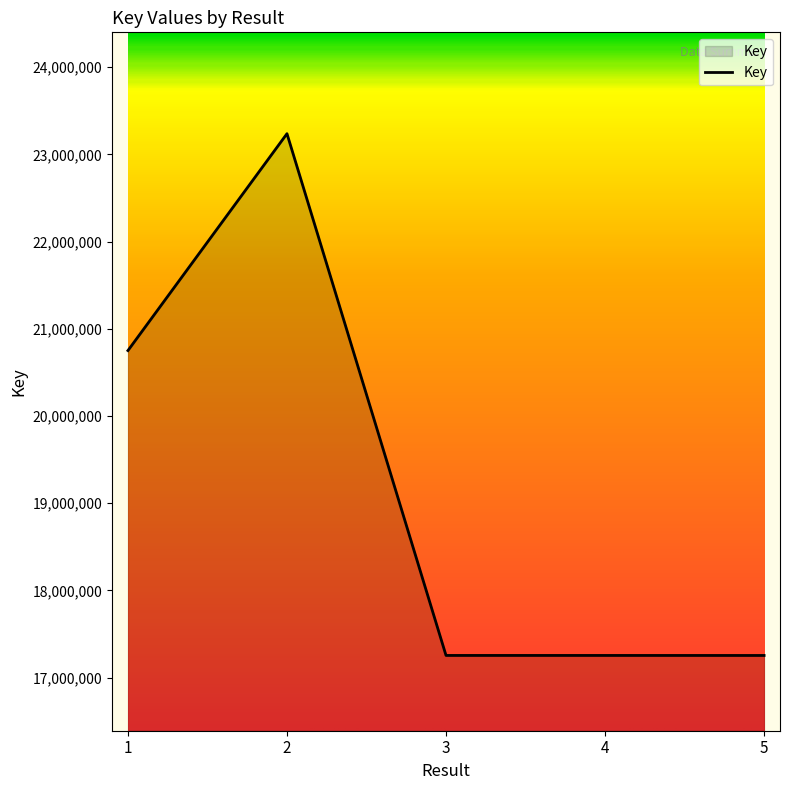

Which has a higher value, 3 or 2?

2